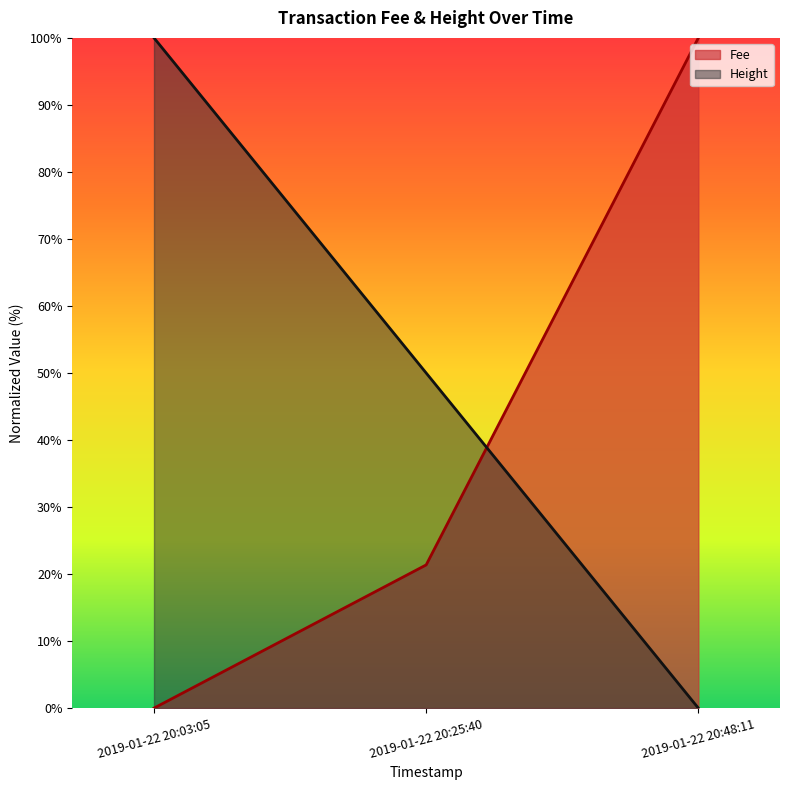

What are all the series names shown in the legend?

Fee, Height